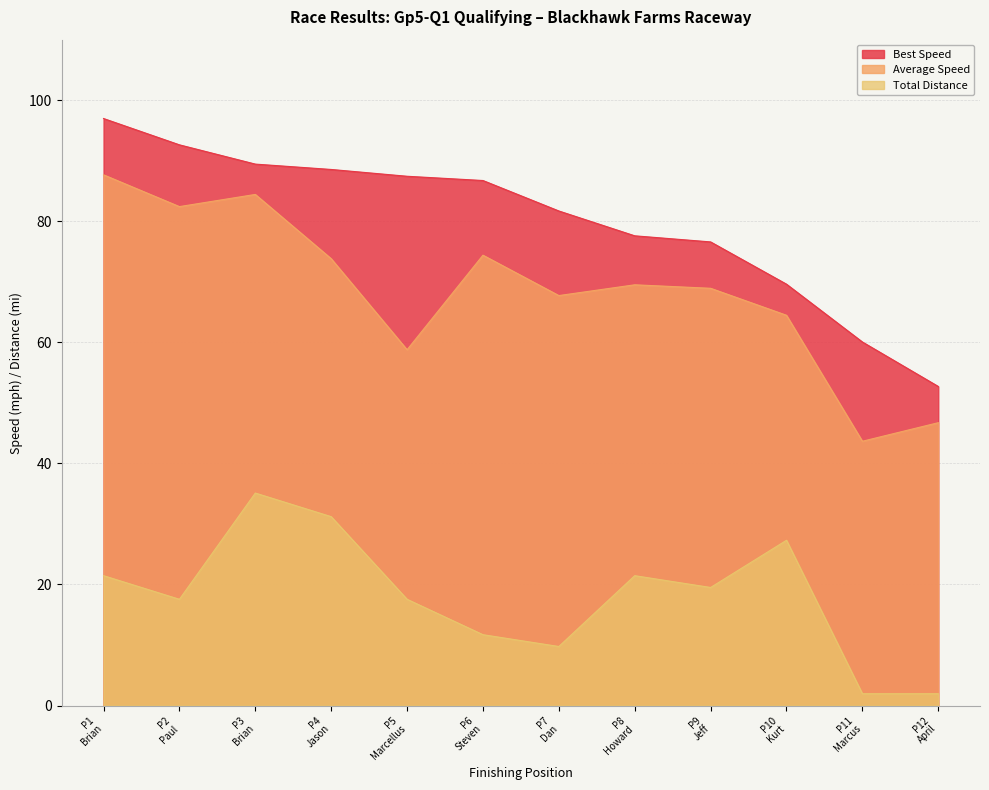

Which series has the largest total across all categories?

Best Speed